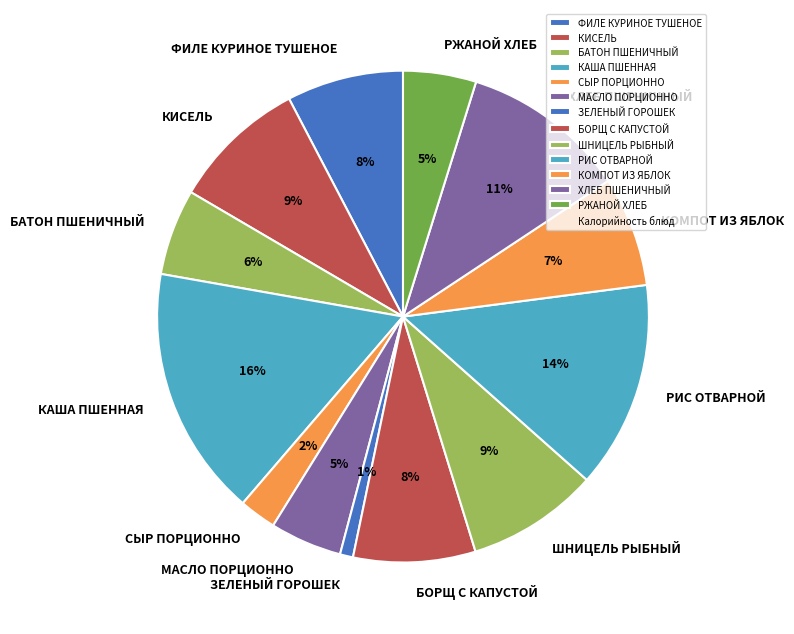

What percentage is the ФИЛЕ КУРИНОЕ ТУШЕНОЕ slice, to the nearest percent?

8%